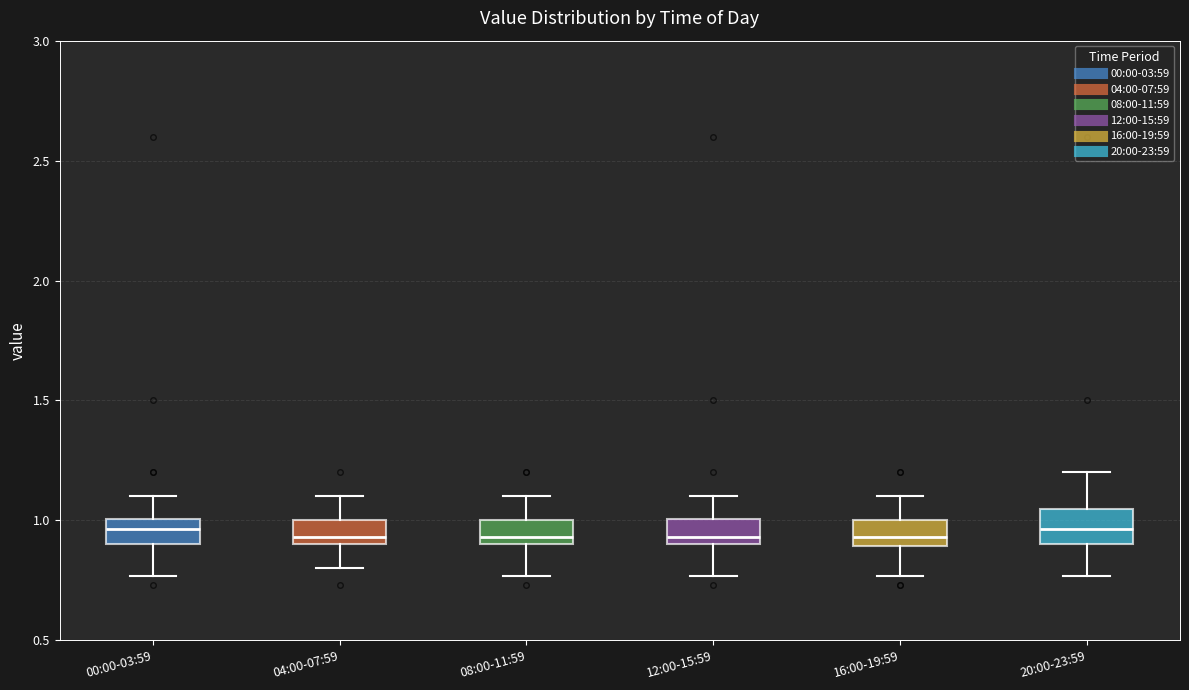

Reading left to right, transcribe this box plot: for each box, give where its median line is, the range the box spans, and where its two whiskers end, as read against the y-axis. The values are not printed on the chart, so give them approximately, as read against the axis.

00:00-03:59: median 0.95, box 0.90 to 1.00, whiskers 0.75 to 1.10
04:00-07:59: median 0.95, box 0.90 to 1.00, whiskers 0.80 to 1.10
08:00-11:59: median 0.95, box 0.90 to 1.00, whiskers 0.75 to 1.10
12:00-15:59: median 0.95, box 0.90 to 1.00, whiskers 0.75 to 1.10
16:00-19:59: median 0.95, box 0.90 to 1.00, whiskers 0.75 to 1.10
20:00-23:59: median 0.95, box 0.90 to 1.05, whiskers 0.75 to 1.20